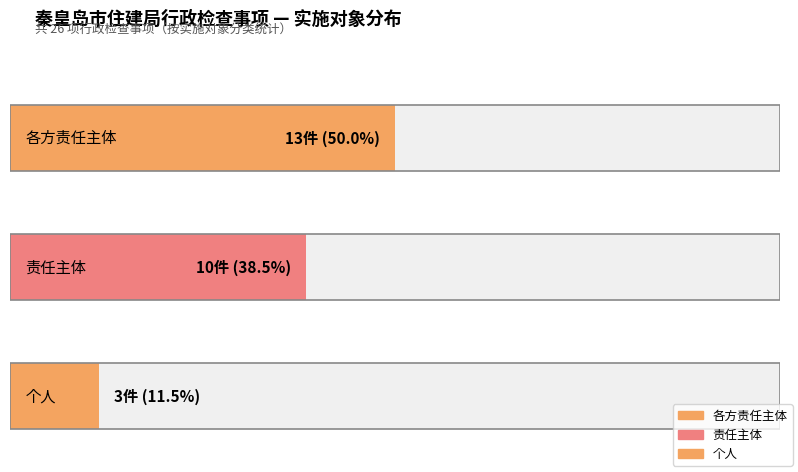

What is the spread (max minus min) of values at 责任主体?

10